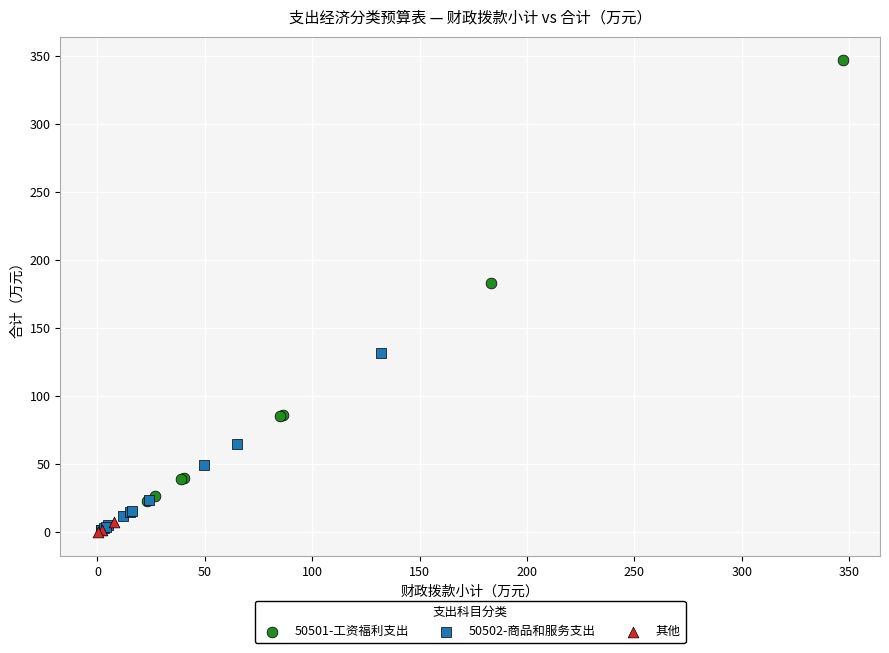

Which series reaches the maximum Y coordinate?

50501-工资福利支出